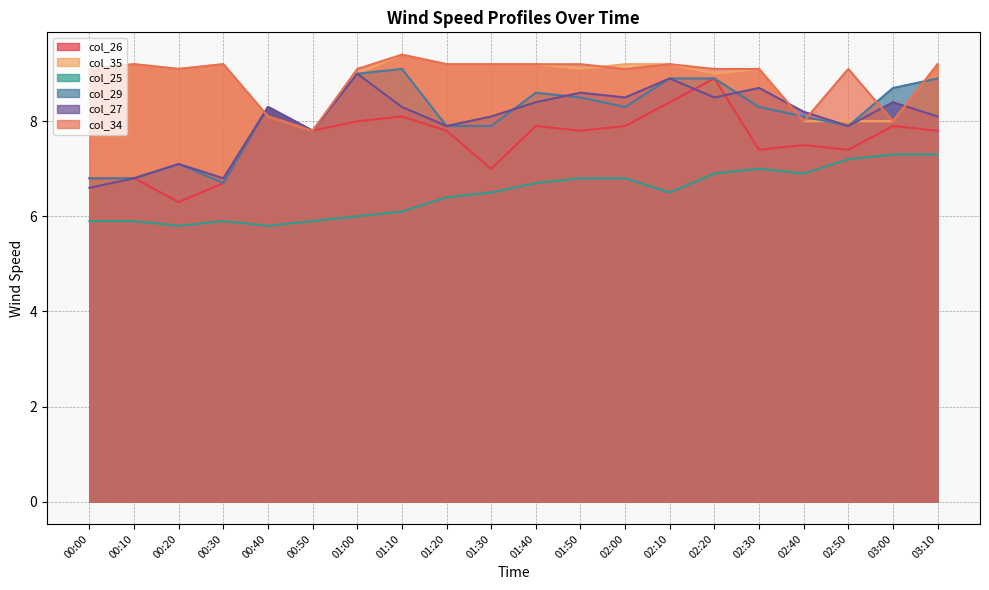

At 02:10, list the series in order from smallest to largest.

col_25, col_26, col_29, col_27, col_35, col_34